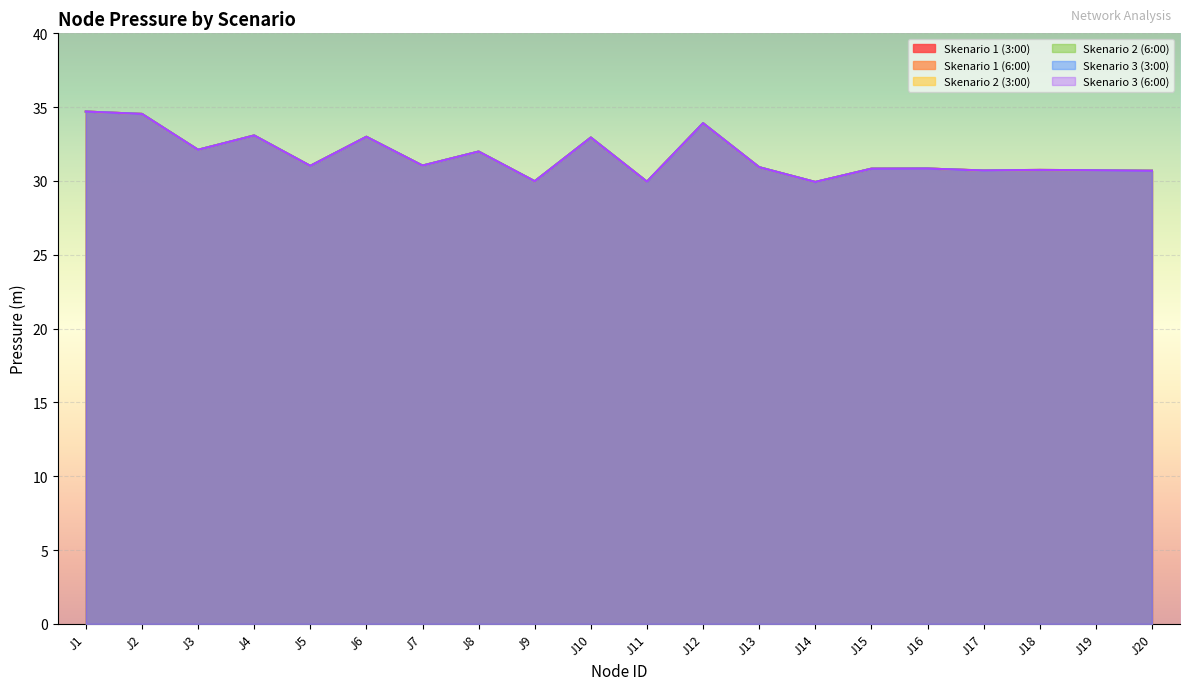

Read the Skenario 2 (3:00) value at J9.

30.0